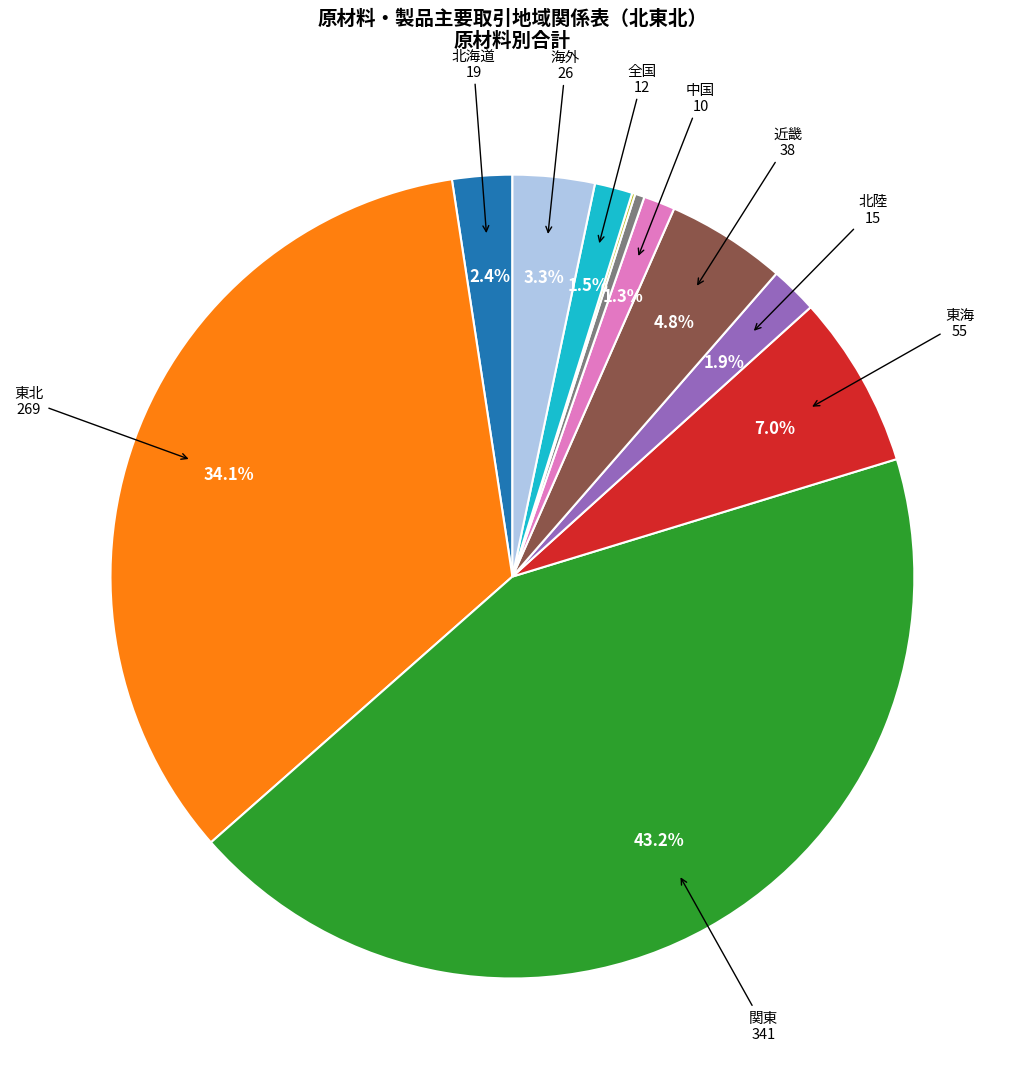

Does any single category account for the majority?

No